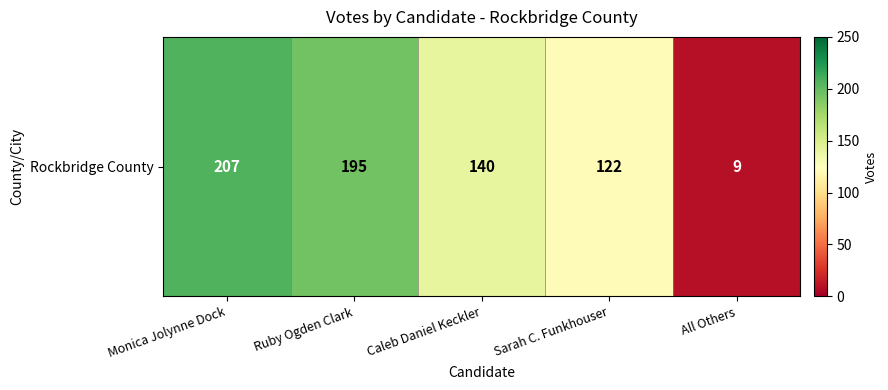

Where is the data nearest to the value 108?

Sarah C. Funkhouser